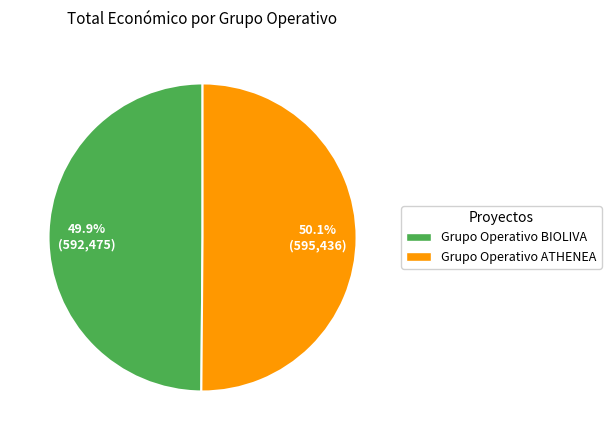

Approximately how many times larger is the value at Grupo Operativo ATHENEA compared to Grupo Operativo BIOLIVA?

1.0